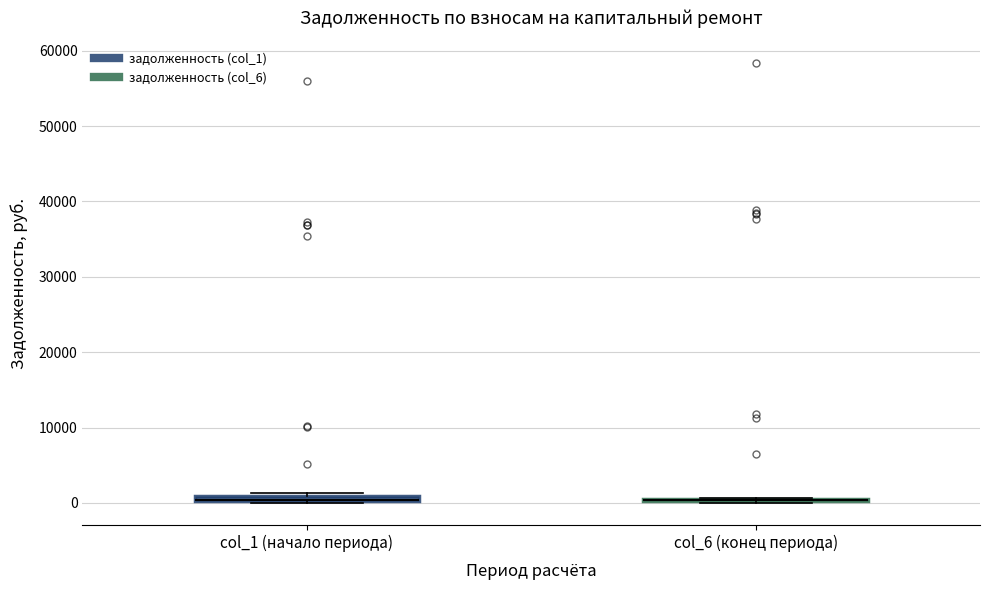

Where is the lower edge of the box for col_1 (начало периода) on the y-axis? The values are not printed on the chart, so give them approximately, as read against the axis.

0